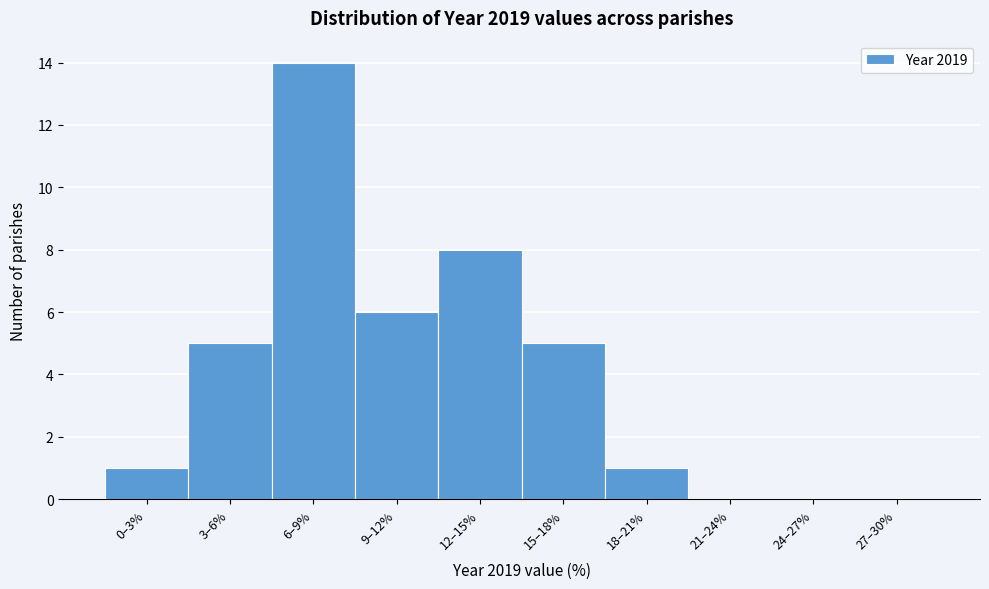

Reading right to left, transcribe all the data shown in this chart.

27–30%=0	24–27%=0	21–24%=0	18–21%=1	15–18%=5	12–15%=8	9–12%=6	6–9%=14	3–6%=5	0–3%=1